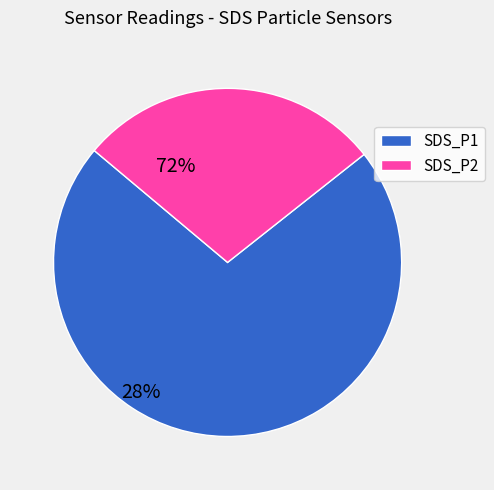

Which slice is the smallest?

SDS_P2